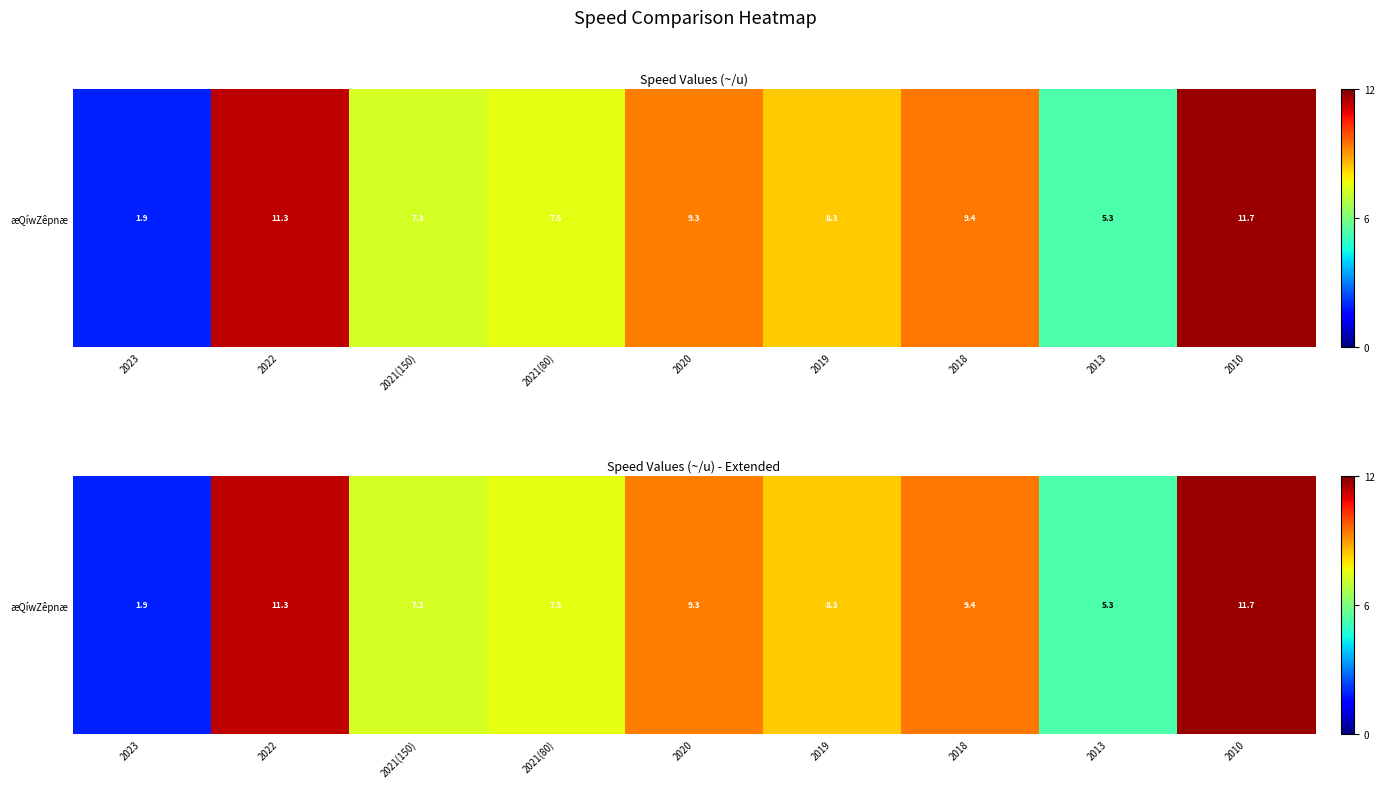

What value does the data have at 2021(80)?

7.5